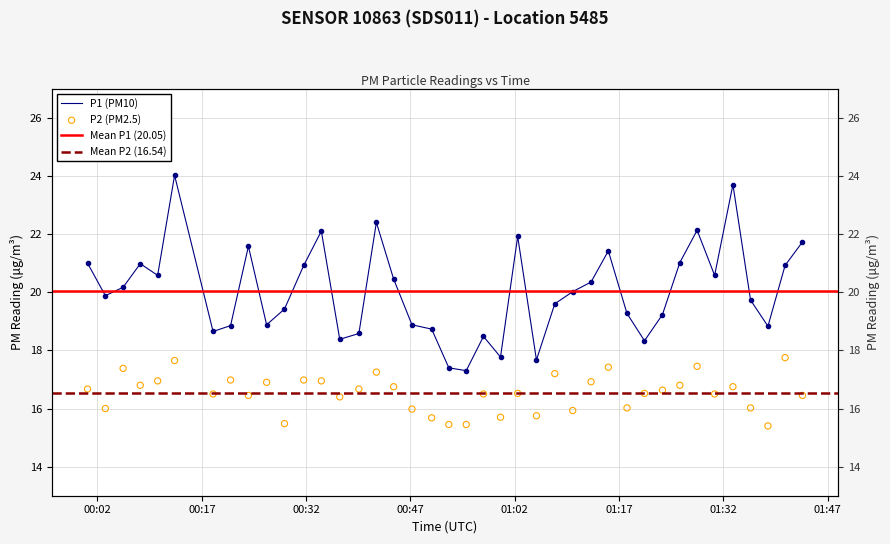

Which series contains the lowest Y value?

P2